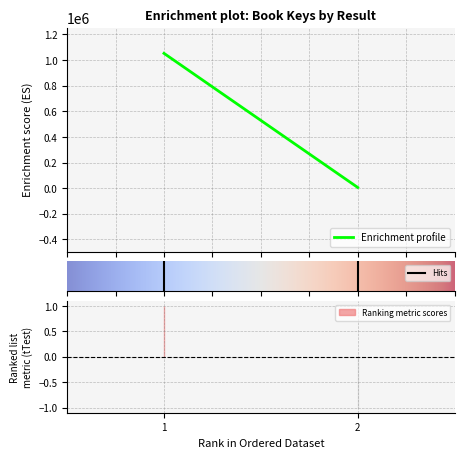

Between 2 and 1, which is larger?

1